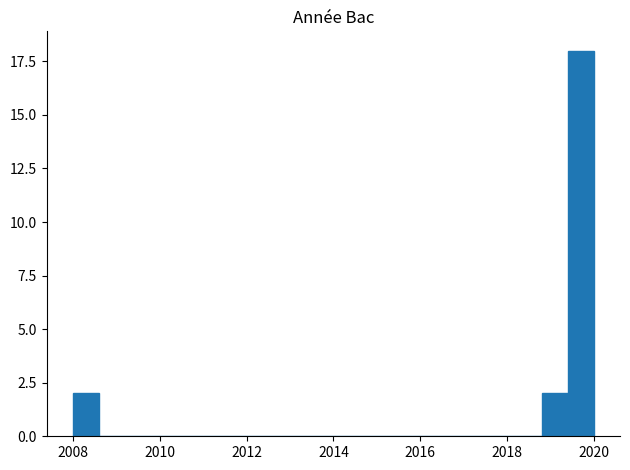

Around what value on the x-axis is the tallest bar? Give the approximate position of its centre, as read against the axis.

2019.8